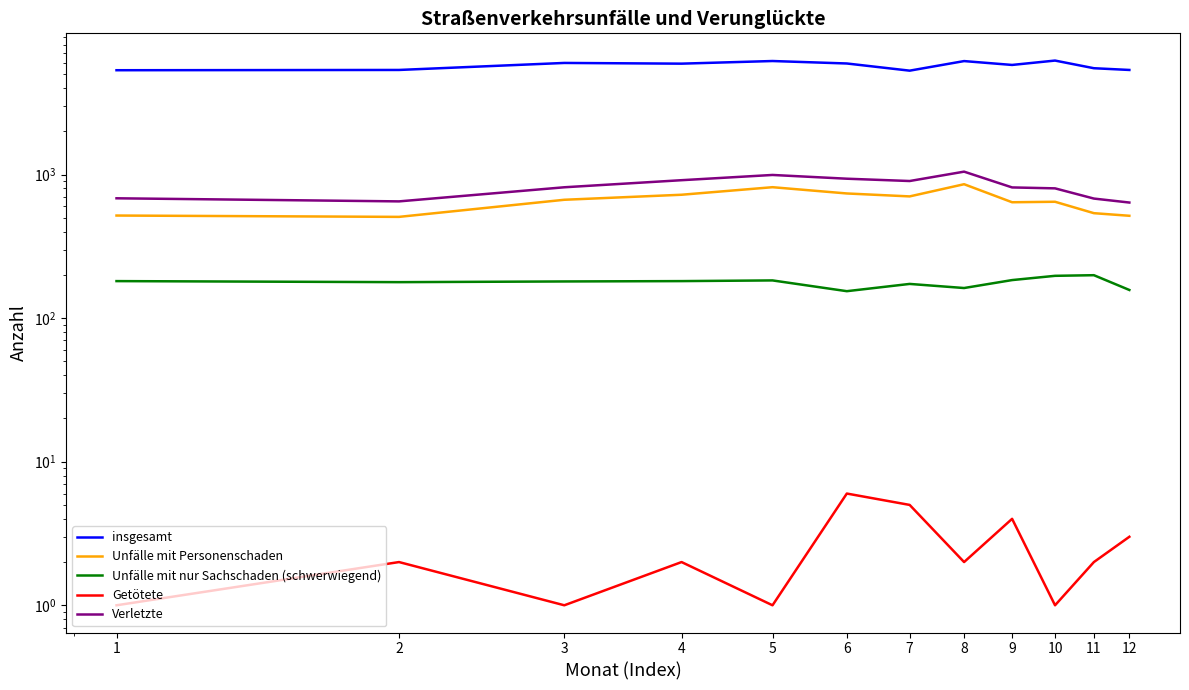

In Unfälle mit Personenschaden, how many points are lower than both neighbors (excluding endpoints)?

3